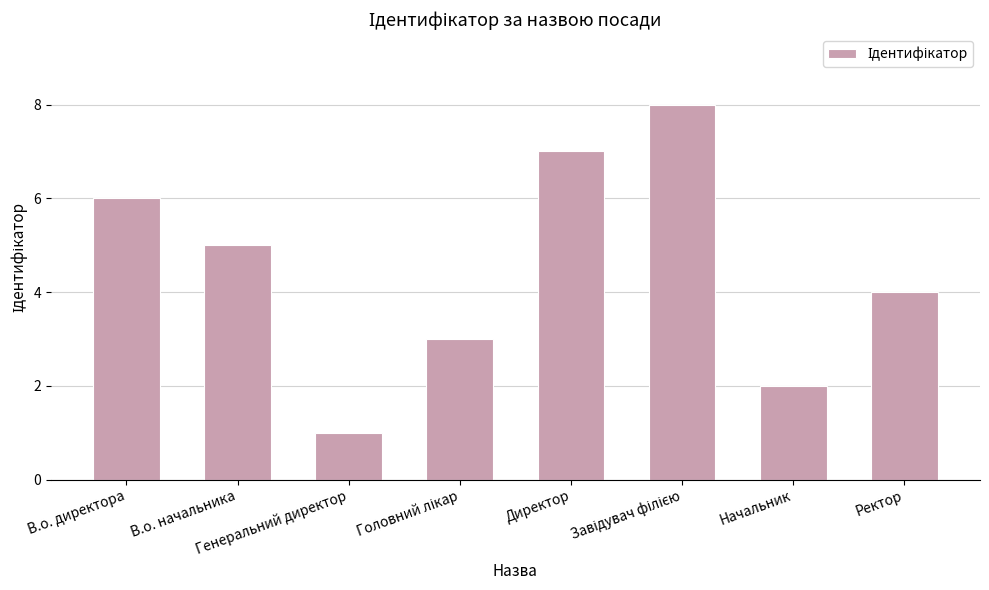

The chart shows a value of 4 at Ректор. True or false?

True